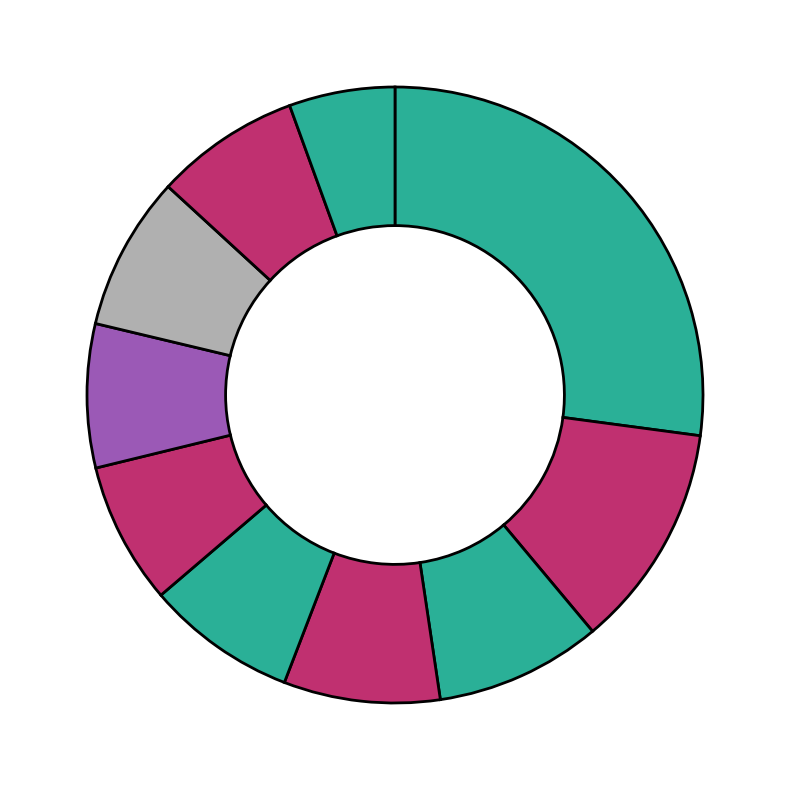

Count the number of slices in the pie.

10